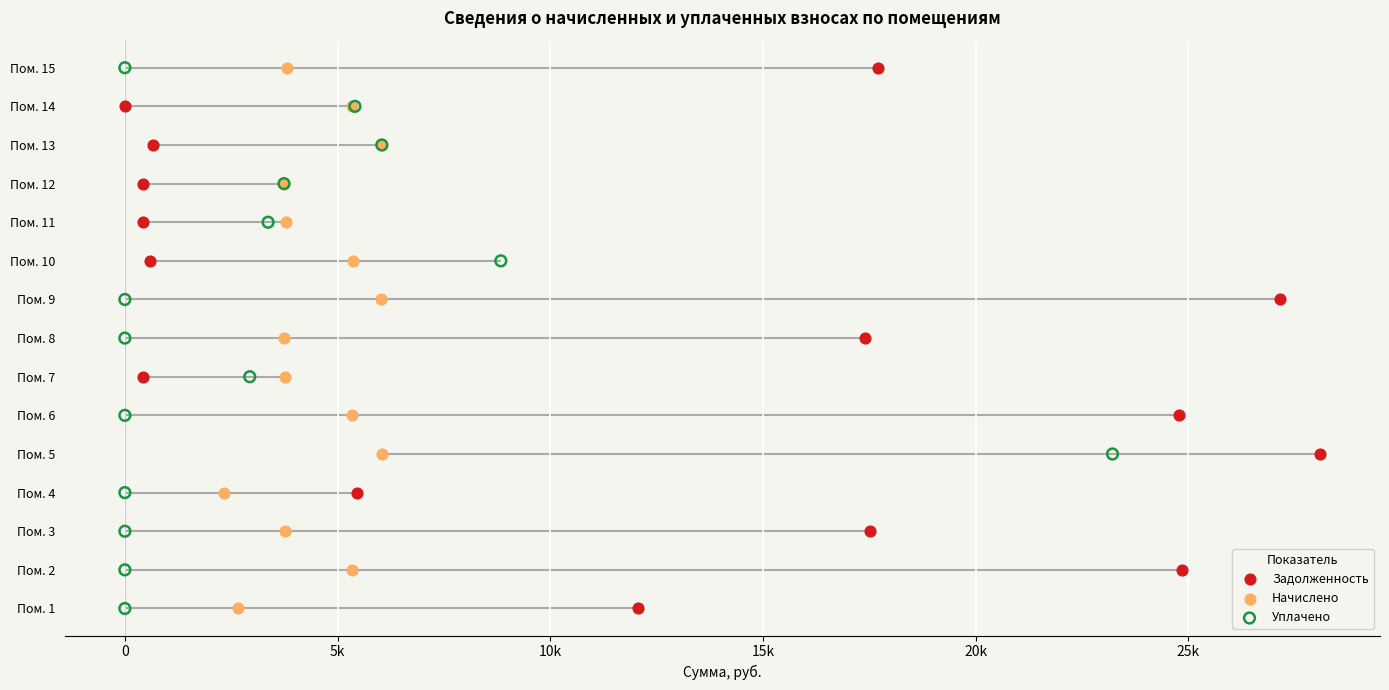

Which series has the largest total across all categories?

Задолженность